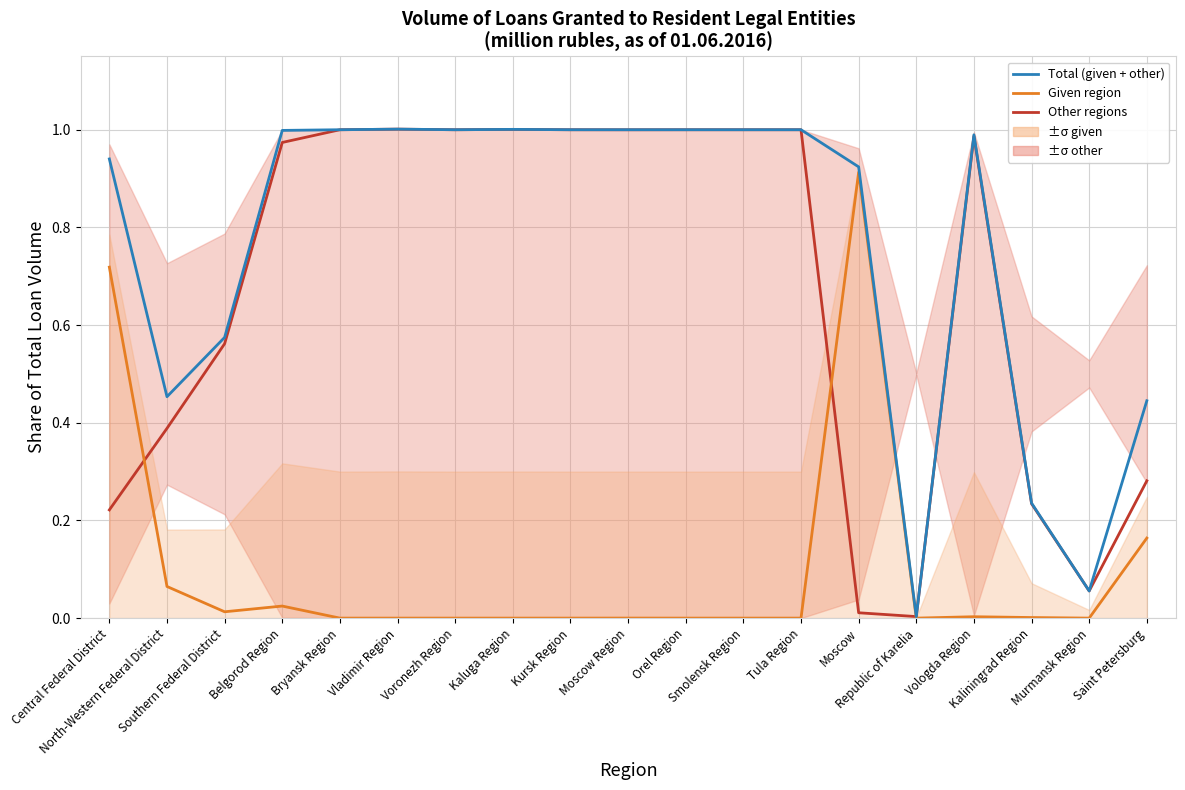

What position from the left is Belgorod Region?

4